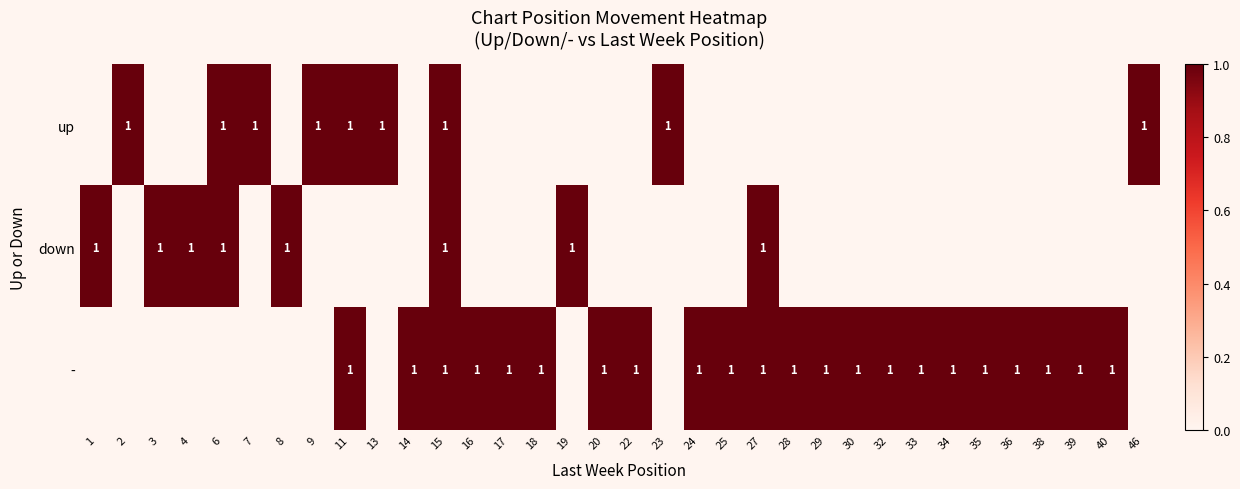

The value of - at 20 is 2. True or false?

False